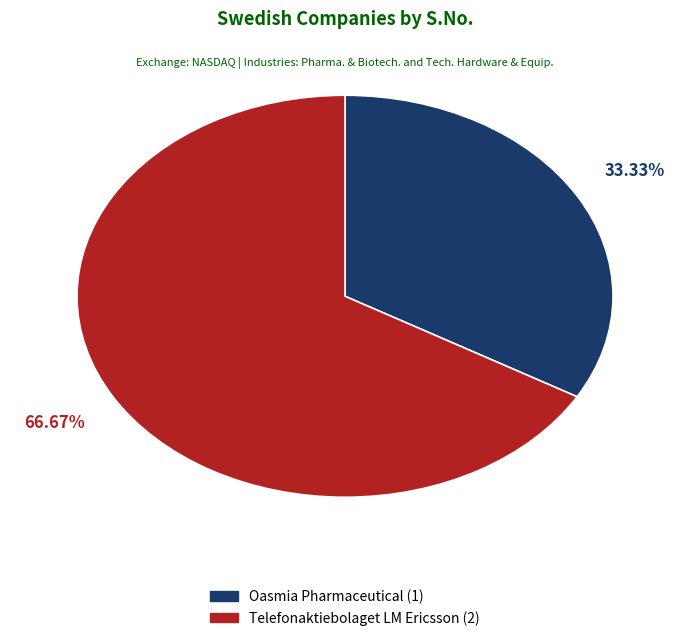

Rank the categories by value from highest to lowest.

Telefonaktiebolaget LM Ericsson, Oasmia Pharmaceutical